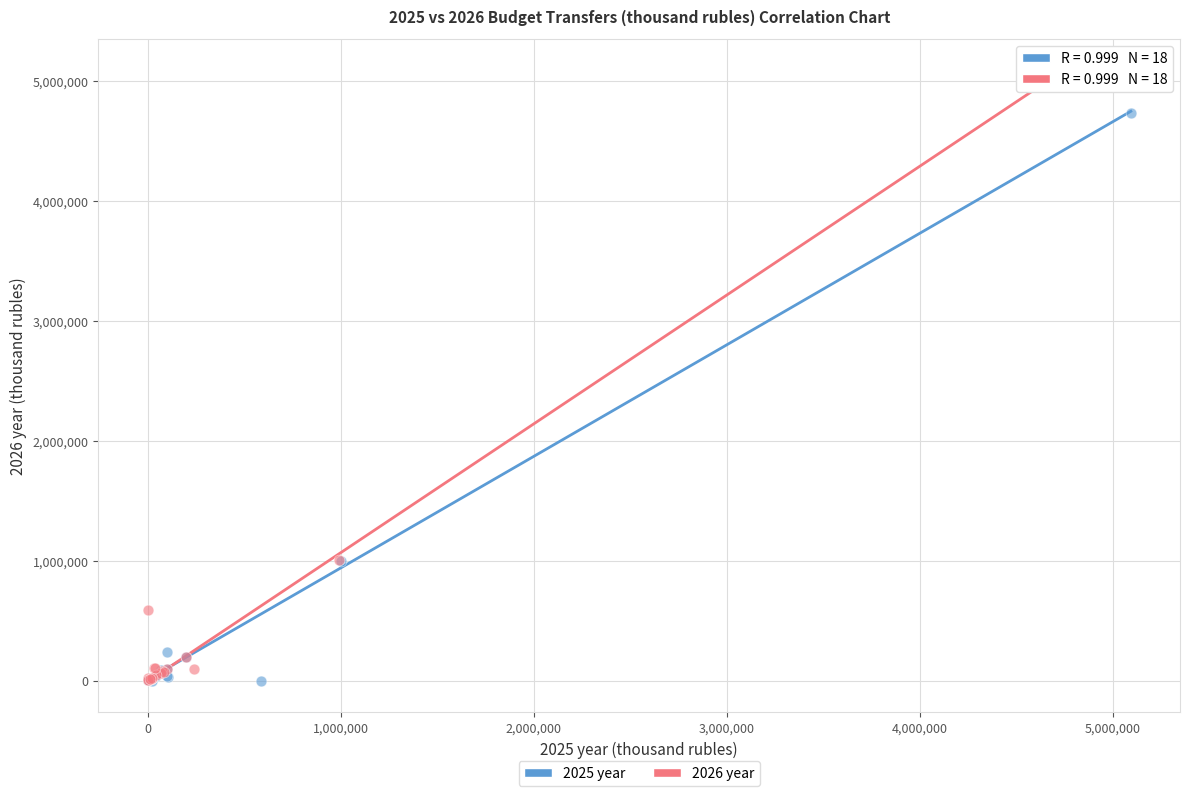

Which series has the largest Y range (max minus min)?

2026 year